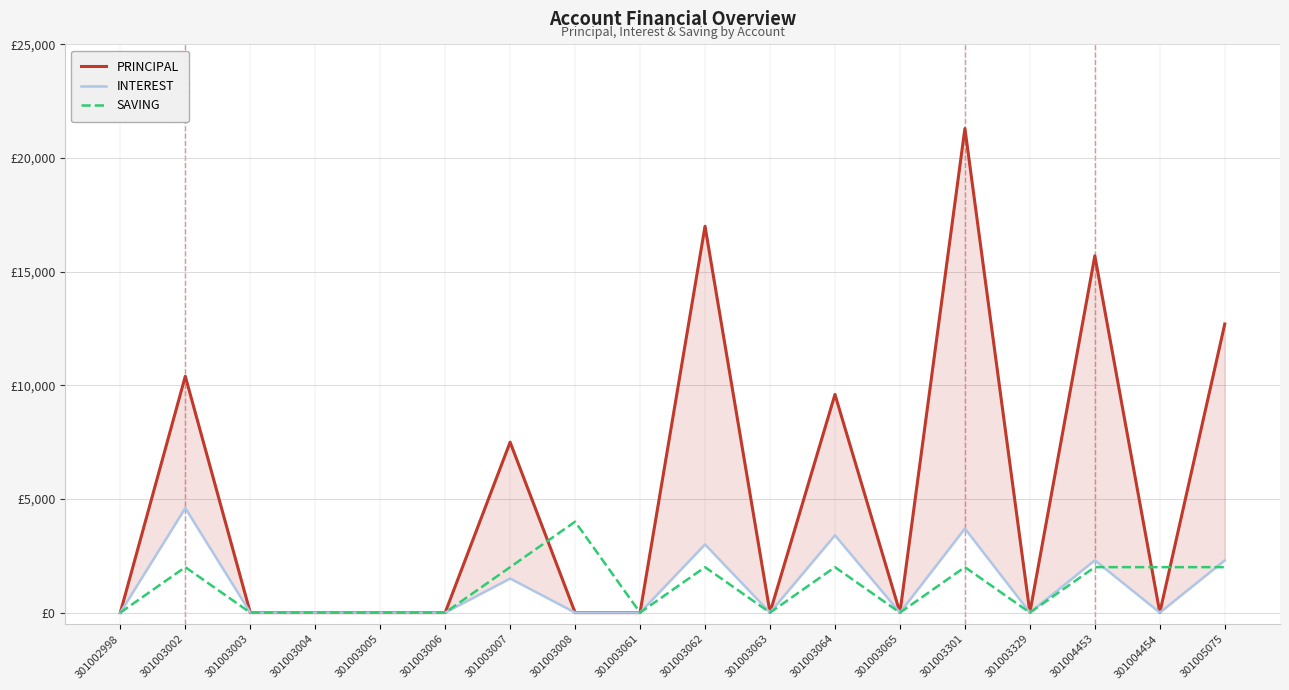

What is the sum of all PRINCIPAL values?

94200